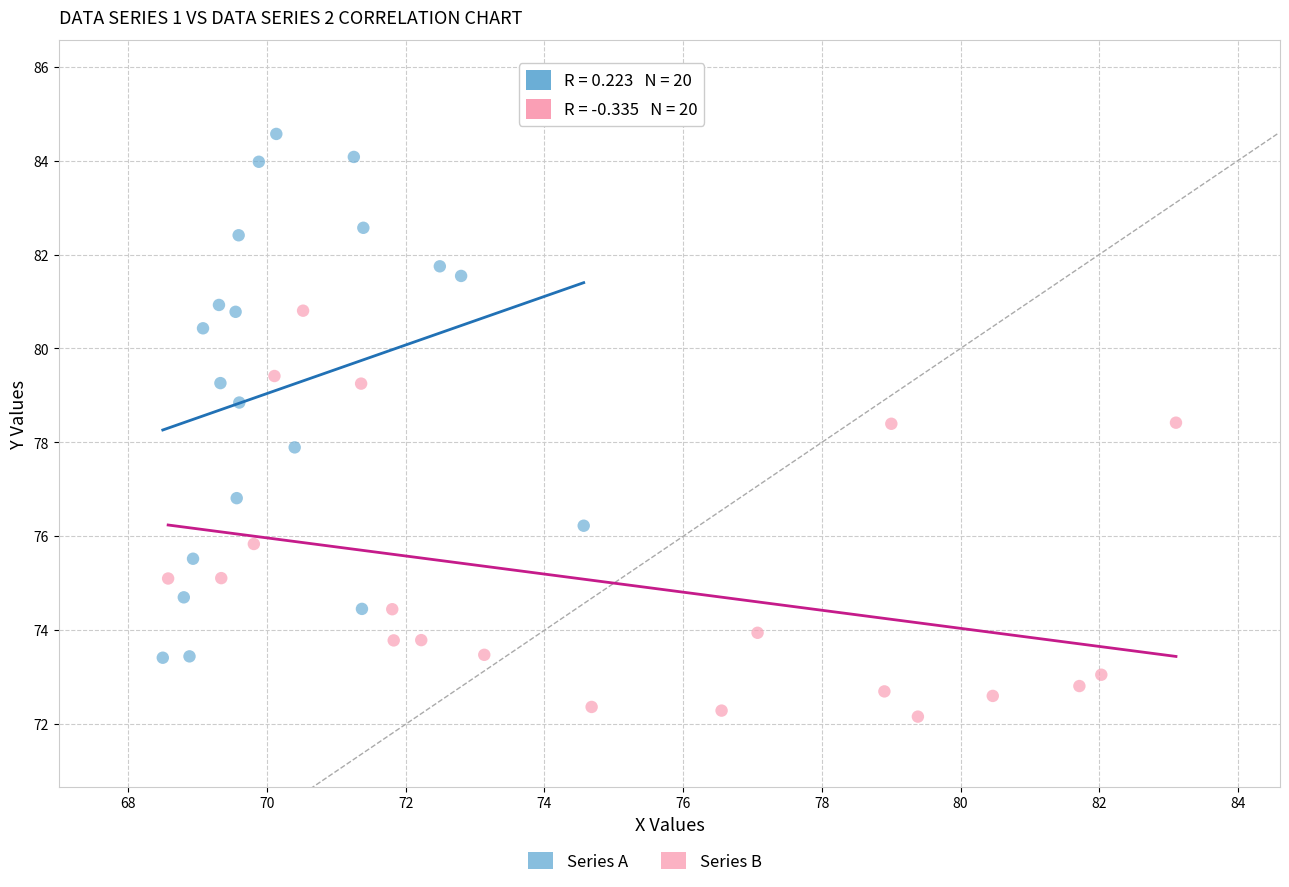

Which series contains the highest Y value?

Series A